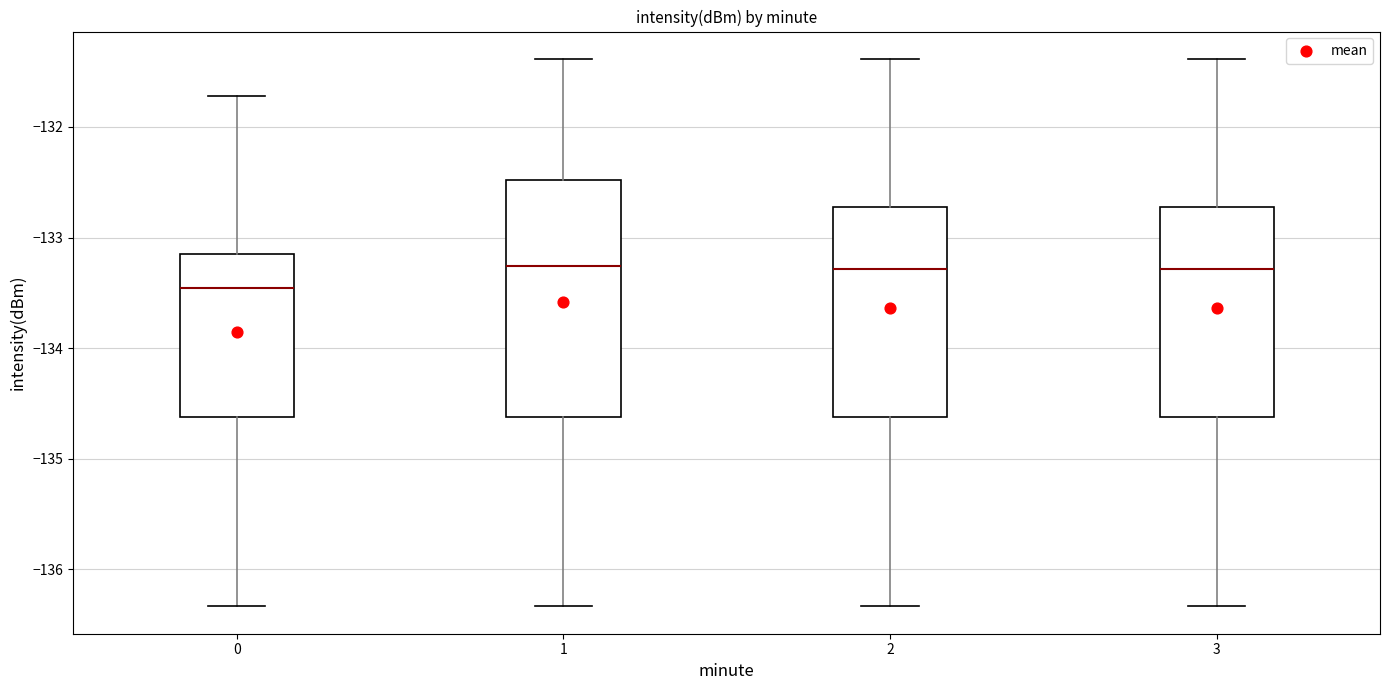

Reading left to right, transcribe this box plot: for each box, give where its median line is, the range the box spans, and where its two whiskers end, as read against the y-axis. The values are not printed on the chart, so give them approximately, as read against the axis.

0: median -133.5, box -134.6 to -133.1, whiskers -136.3 to -131.7
1: median -133.3, box -134.6 to -132.5, whiskers -136.3 to -131.4
2: median -133.3, box -134.6 to -132.7, whiskers -136.3 to -131.4
3: median -133.3, box -134.6 to -132.7, whiskers -136.3 to -131.4